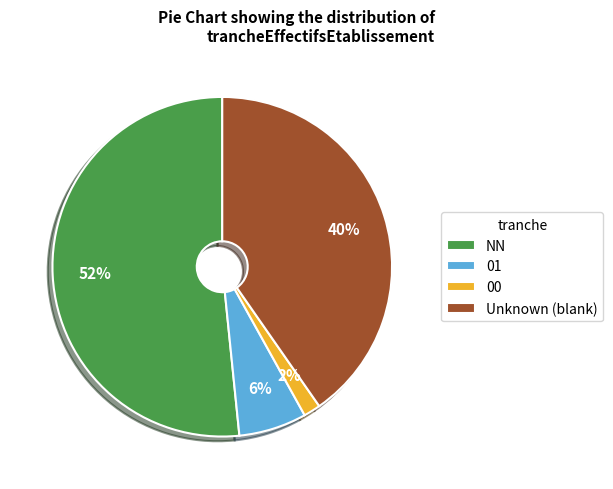

Is it true that 00 is 12% of the pie?

False